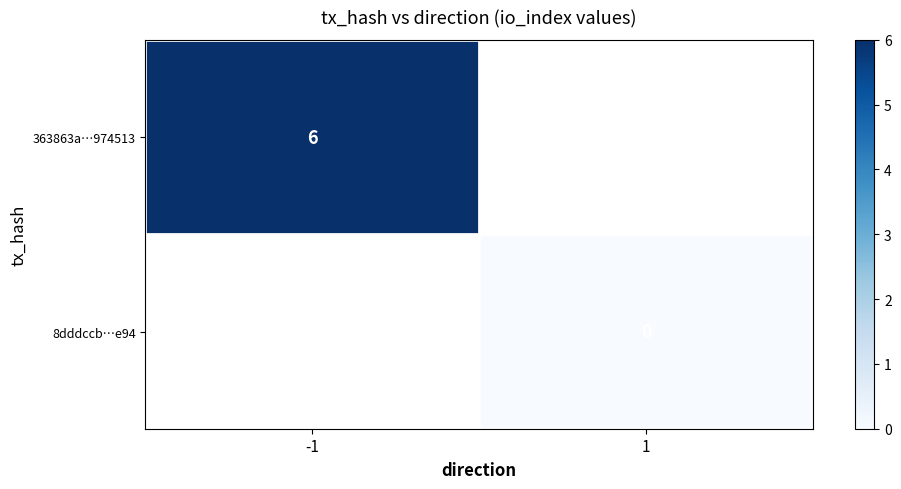

Is it true that 363863a…974513 equals 6 at -1?

True